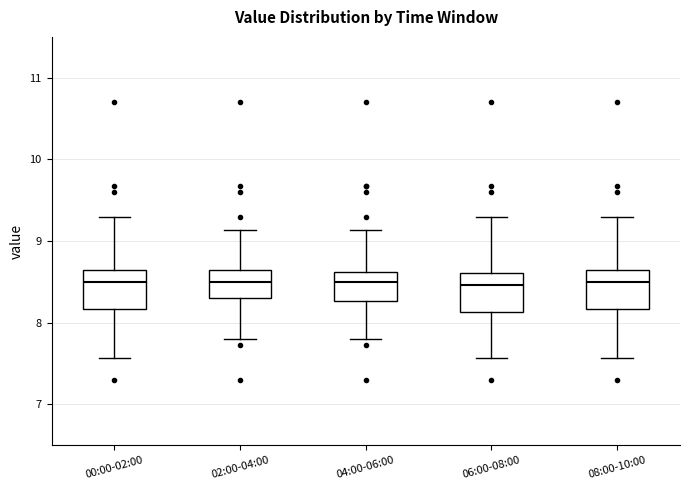

Reading left to right, transcribe this box plot: for each box, give where its median line is, the range the box spans, and where its two whiskers end, as read against the y-axis. The values are not printed on the chart, so give them approximately, as read against the axis.

00:00-02:00: median 8.5, box 8.2 to 8.6, whiskers 7.6 to 9.3
02:00-04:00: median 8.5, box 8.3 to 8.6, whiskers 7.8 to 9.1
04:00-06:00: median 8.5, box 8.3 to 8.6, whiskers 7.8 to 9.1
06:00-08:00: median 8.5, box 8.1 to 8.6, whiskers 7.6 to 9.3
08:00-10:00: median 8.5, box 8.2 to 8.6, whiskers 7.6 to 9.3